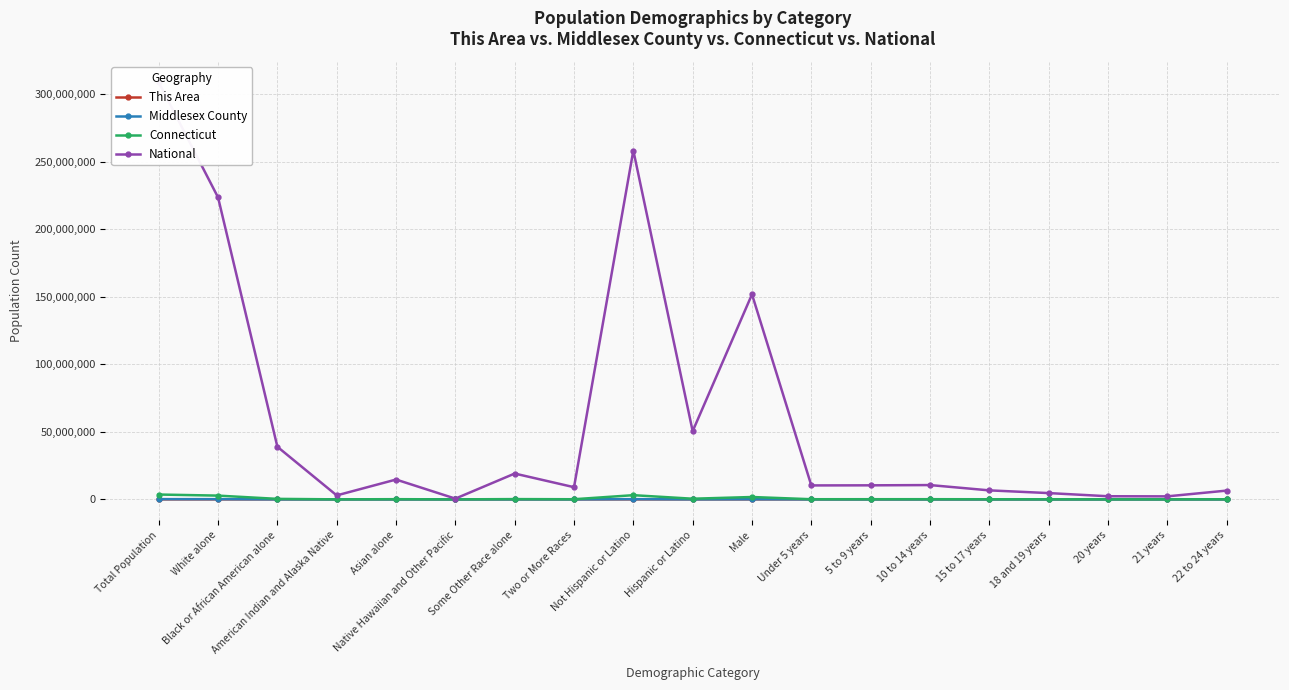

Is the value of National at 10 to 14 years greater than the value of Middlesex County at 5 to 9 years?

Yes